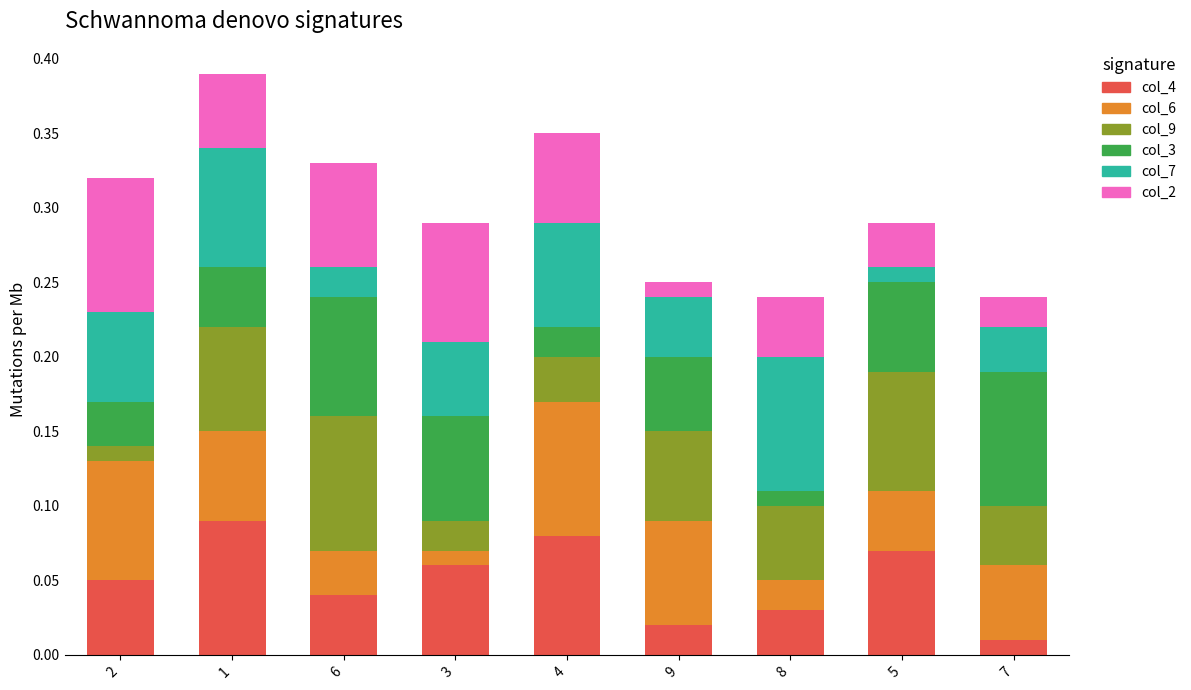

What is the total value across all series at 6?

0.3